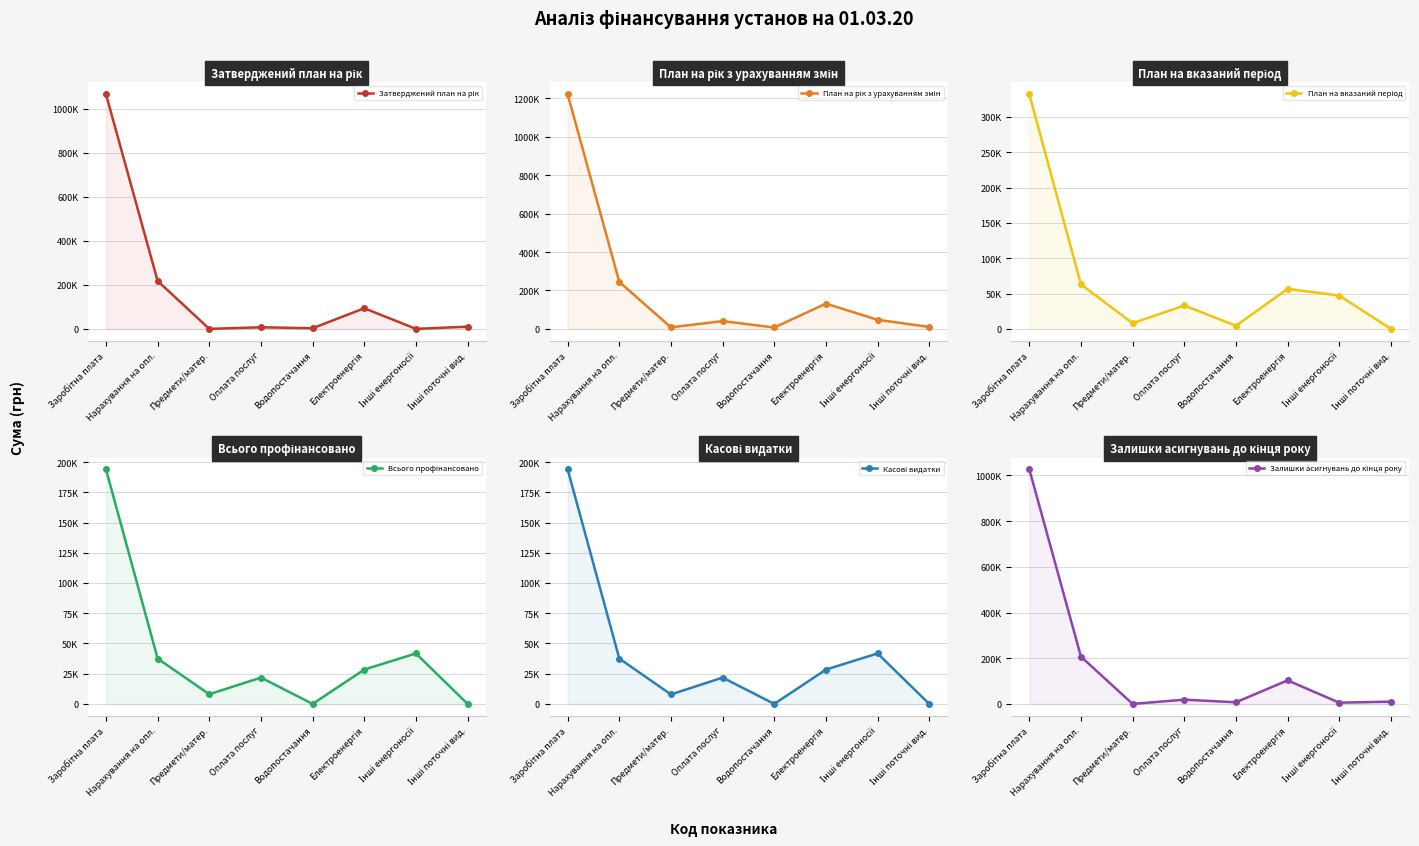

What are all the series names shown in the legend?

Затверджений план на рік, План на рік з урахуванням змін, План на вказаний період, Всього профінансовано, Касові видатки, Залишки асигнувань до кінця року